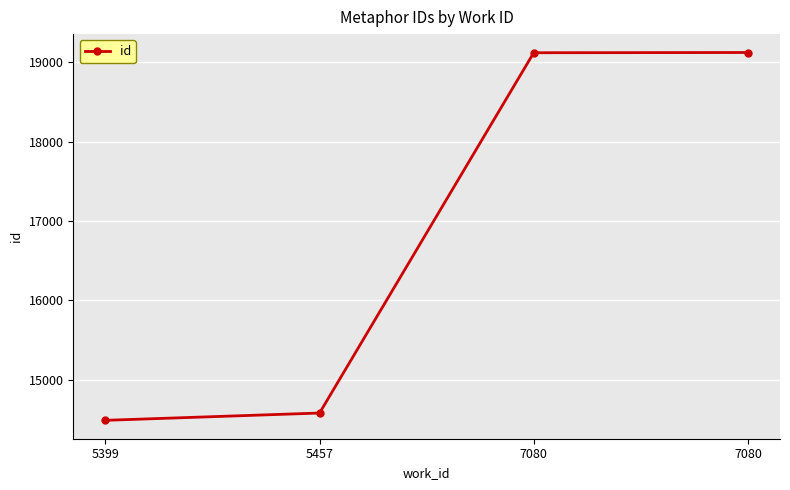

Rank the categories by value from lowest to highest.

5399, 5457, 7080, 7080